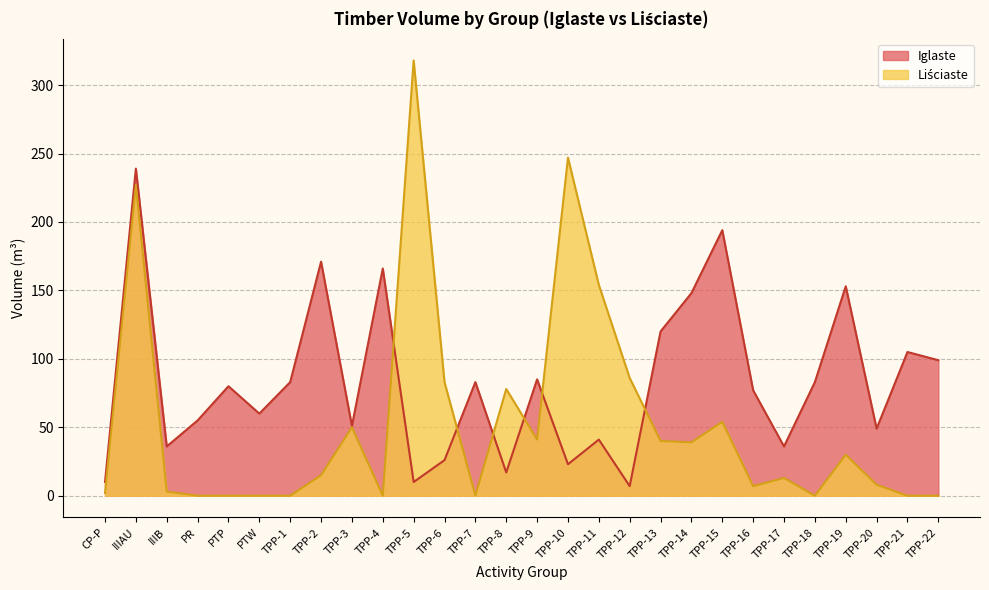

Is it true that Liściaste equals 35 at TPP-12?

False